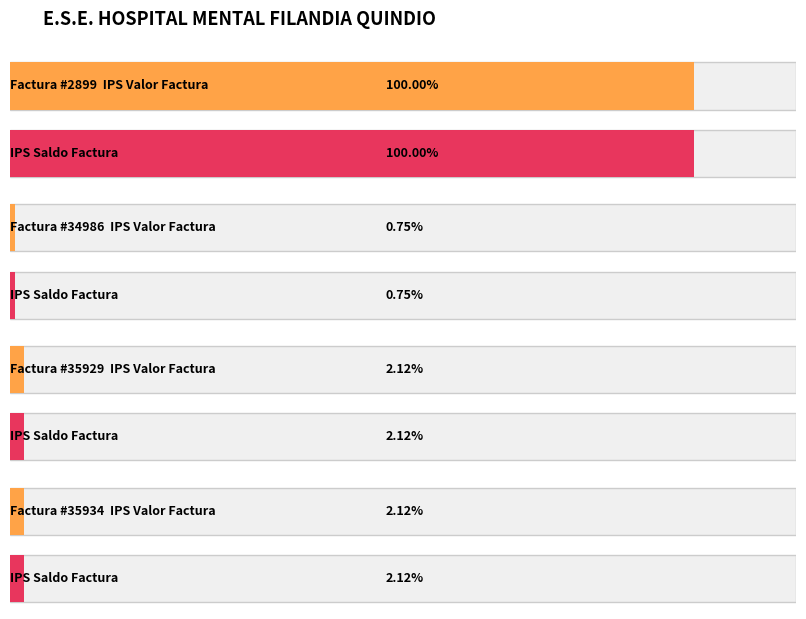

At how many categories does at least one series exceed 2304330?

1